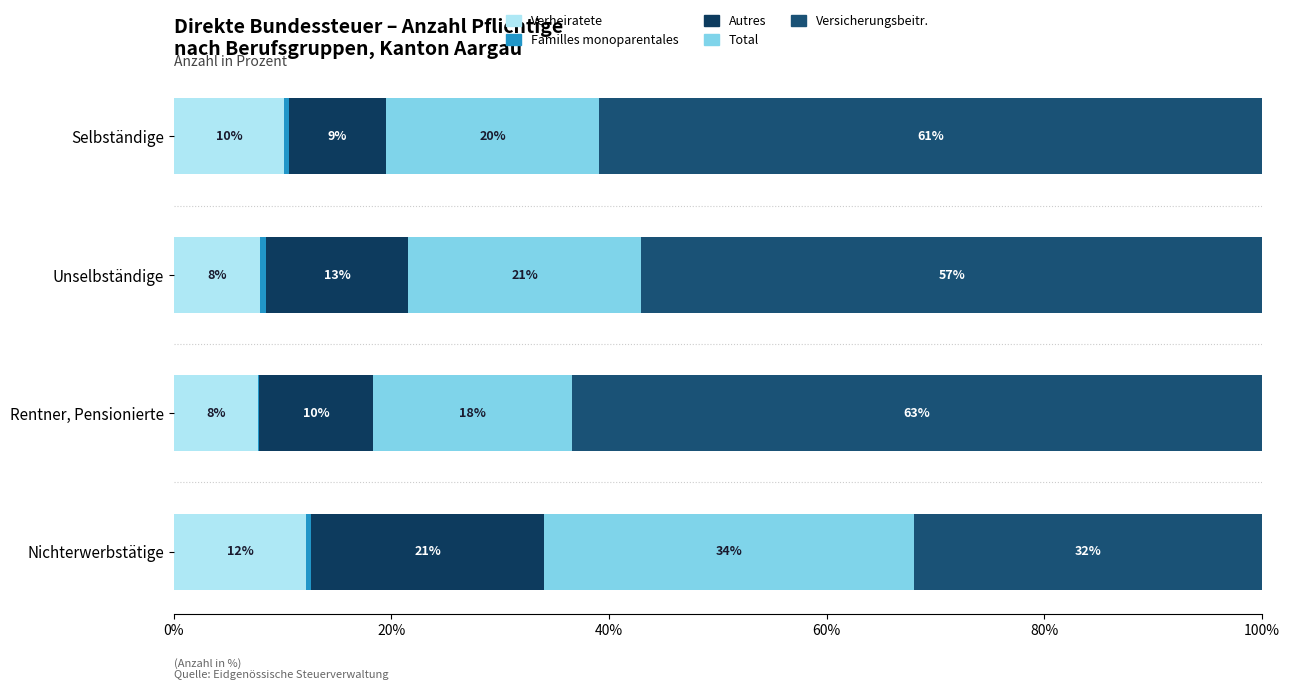

How many bars are there in total?

20